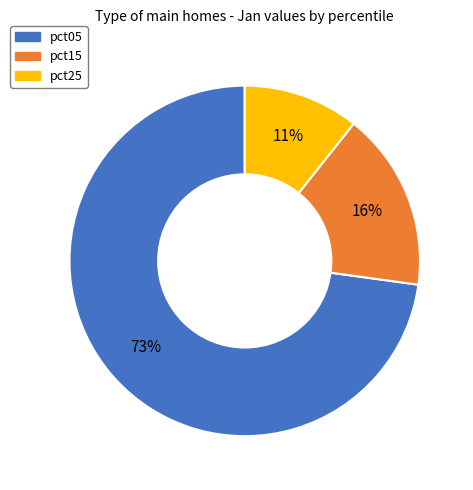

Is there a majority slice in this chart?

Yes